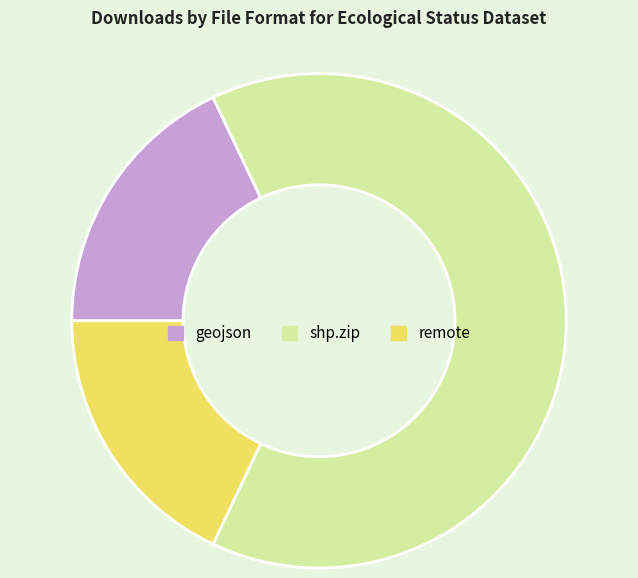

Combined, do geojson and remote account for over 50%?

No